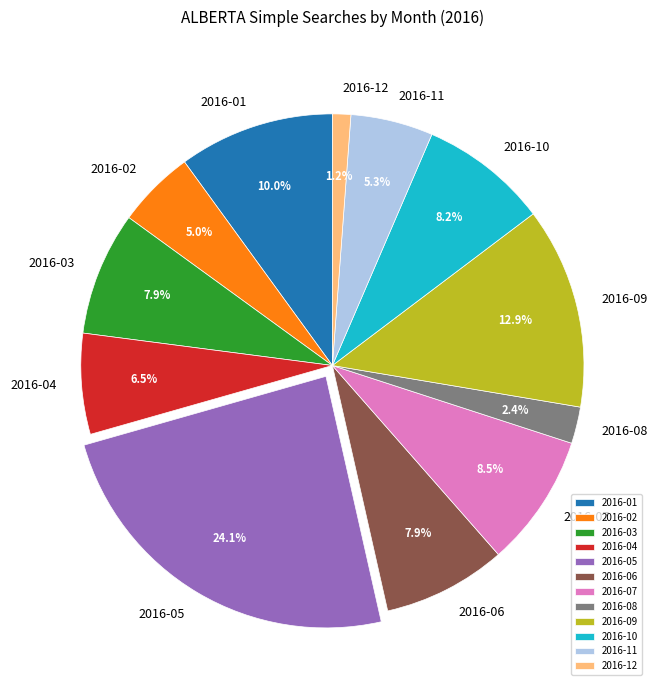

Which category has the biggest portion of the pie?

2016-05